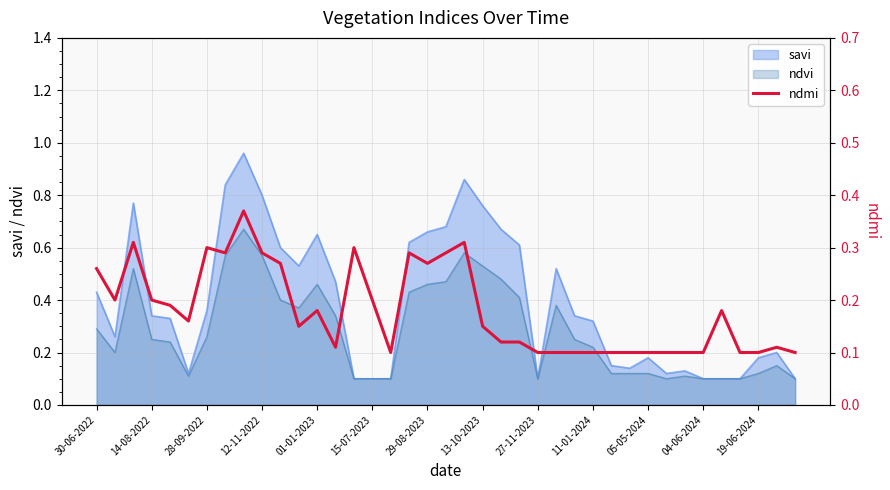

The ndvi series shows 0.1 at 30-06-2022. True or false?

False